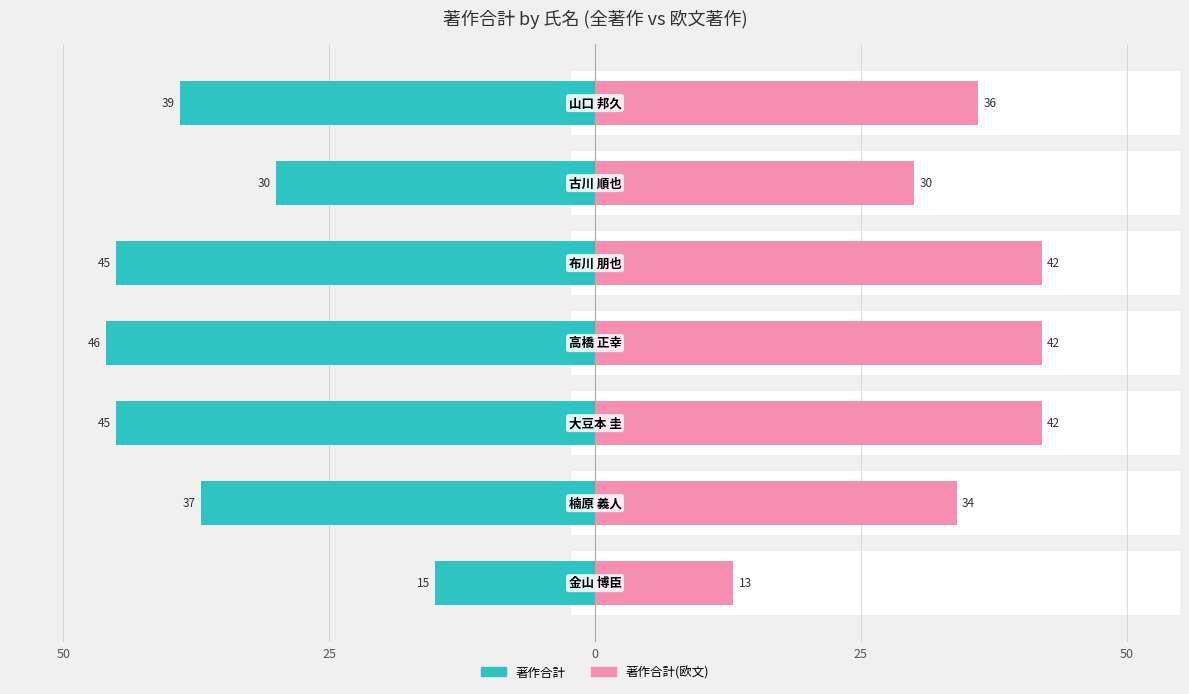

Which series has the largest range (max minus min)?

著作合計